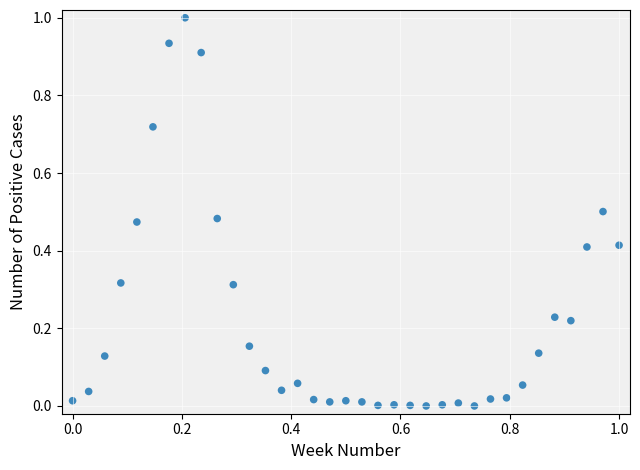

What is the range of Y values (max minus min)?

1.0